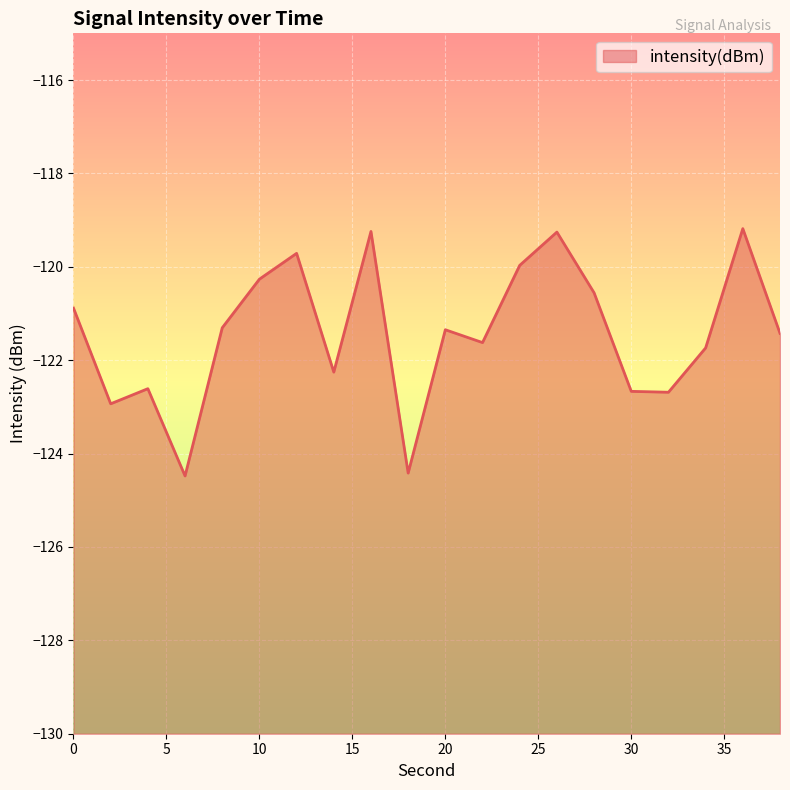

Between 4 and 24, which is larger?

24